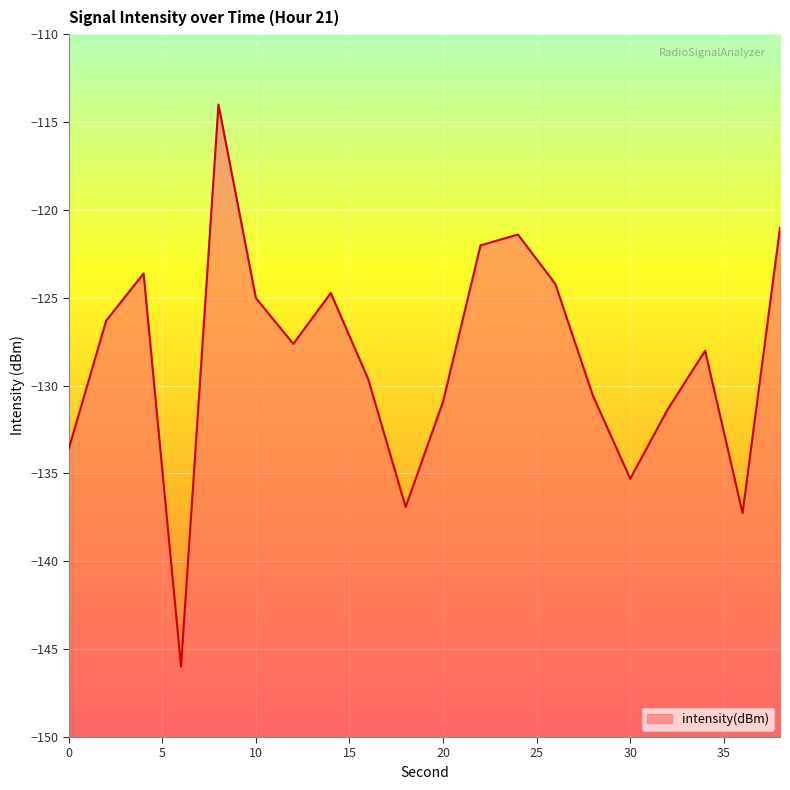

Is it true that the value at 10 is -125.0?

True